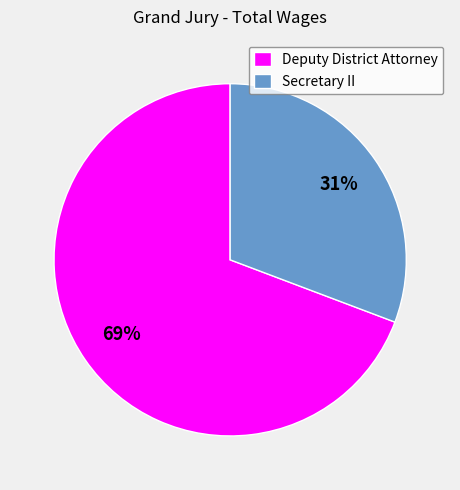

What is the largest slice in the pie chart?

Deputy District Attorney